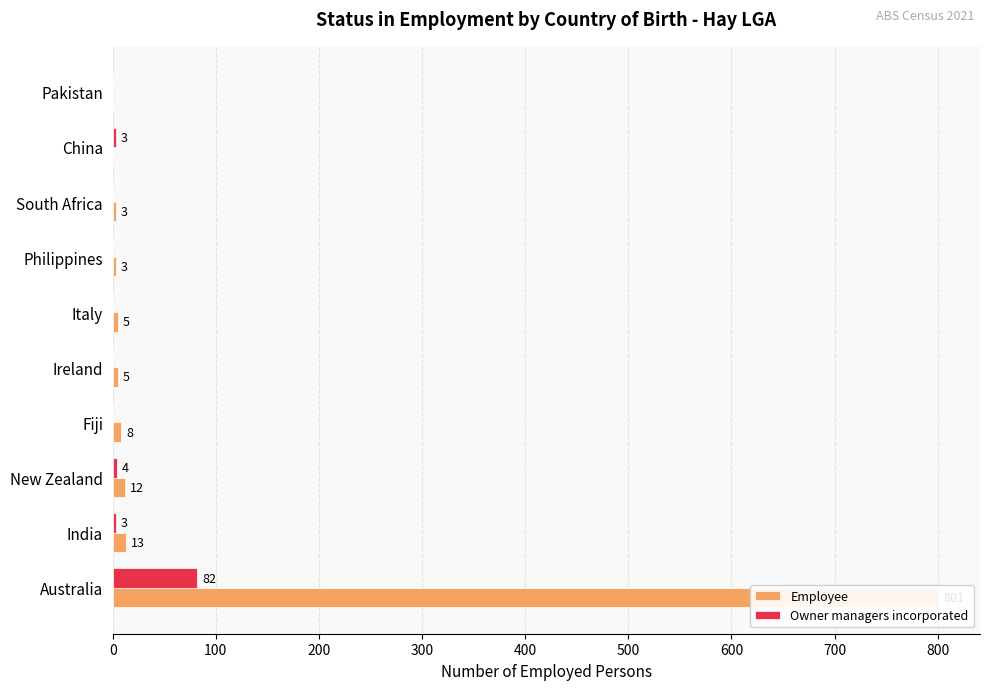

The Owner managers incorporated series shows 0 at Pakistan. True or false?

True